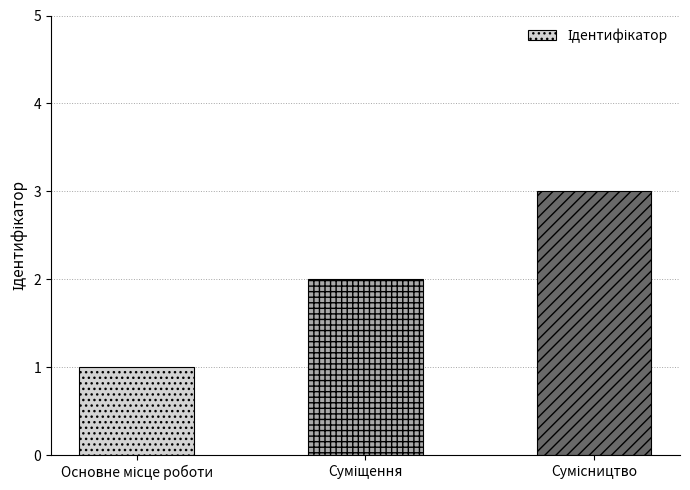

What is the sum of all values?

6